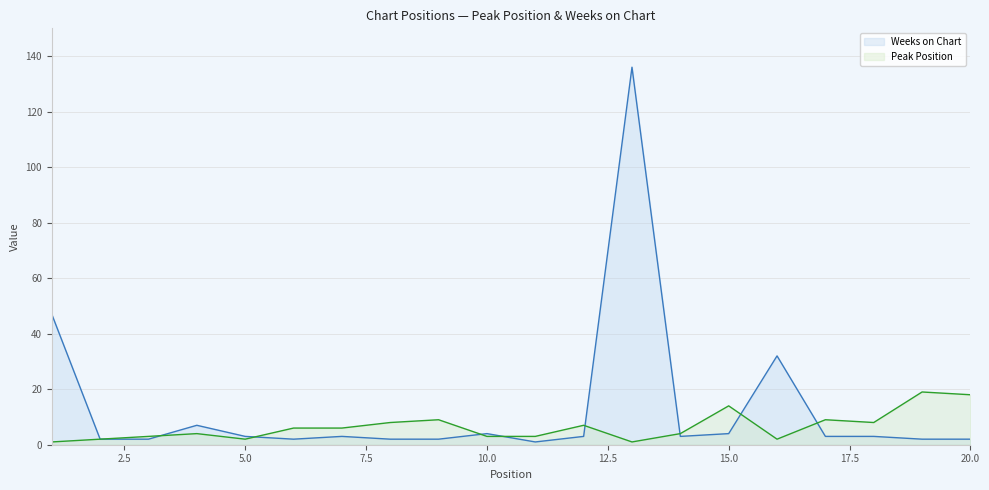

At which label does Weeks on Chart first exceed 3?

1